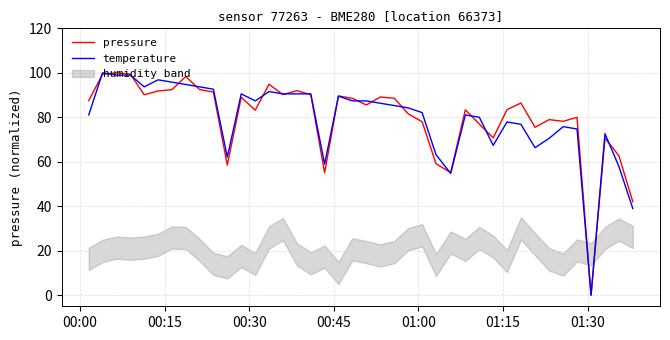

What is the highest value of the pressure series?

100.0